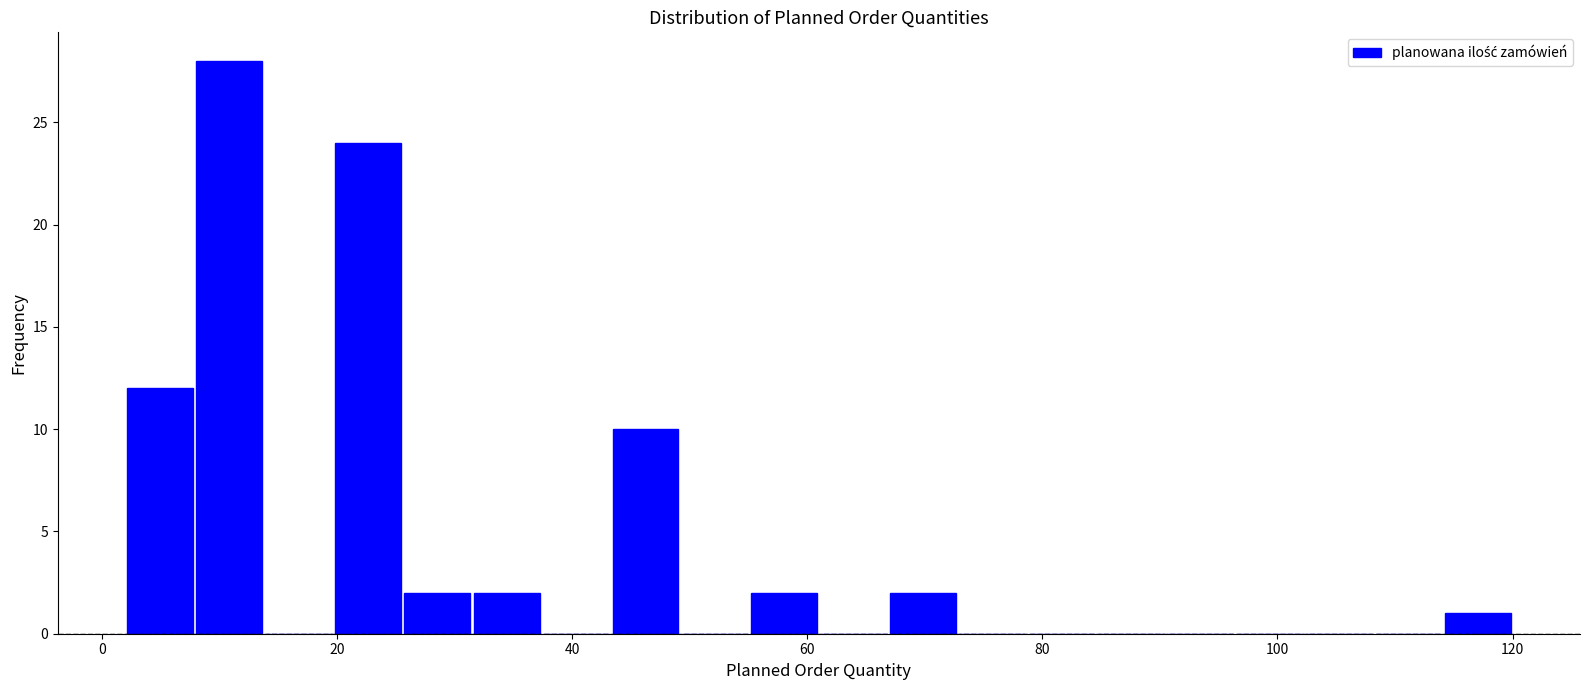

Read against the x-axis, roughly where is the centre of the tallest bar?

10